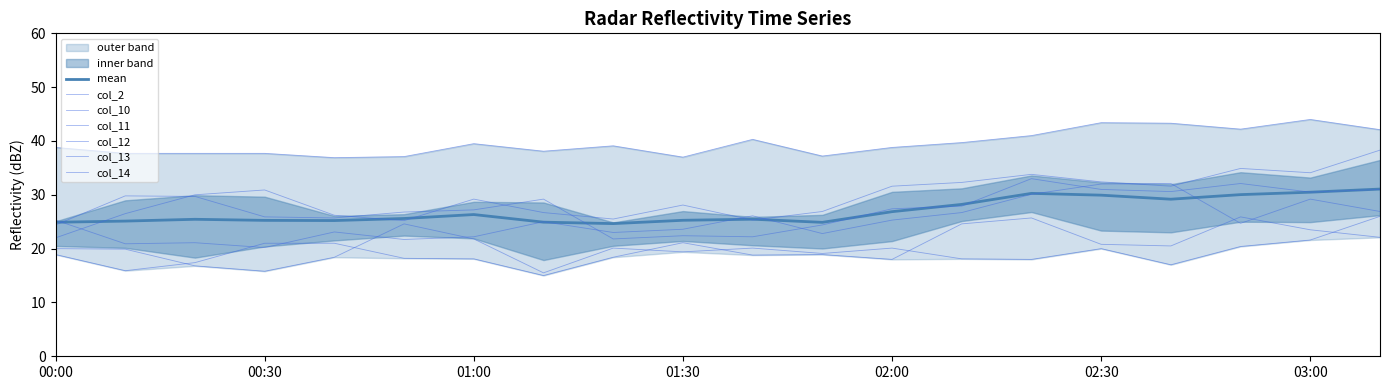

The value of col_11 at 1999/07/26 02:50 is 19.5. True or false?

False